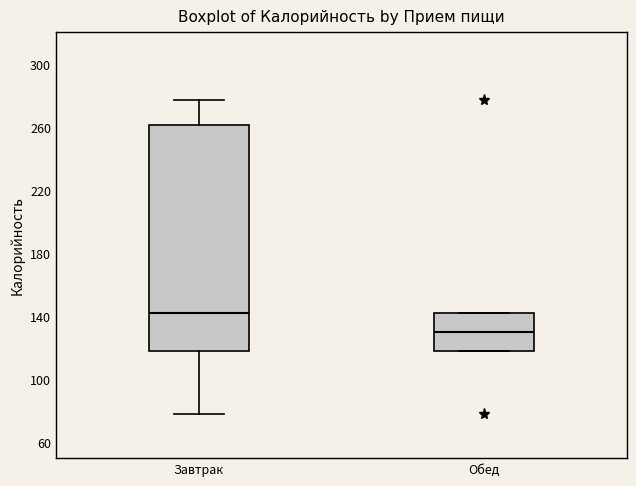

Reading left to right, read every box against the y-axis: the position of its median line, the range the box covers, and the ends of its whiskers. The values are not printed on the chart, so give them approximately, as read against the axis.

Завтрак: median 140, box 120 to 260, whiskers 80 to 275
Обед: median 130, box 120 to 140, whiskers 120 to 140